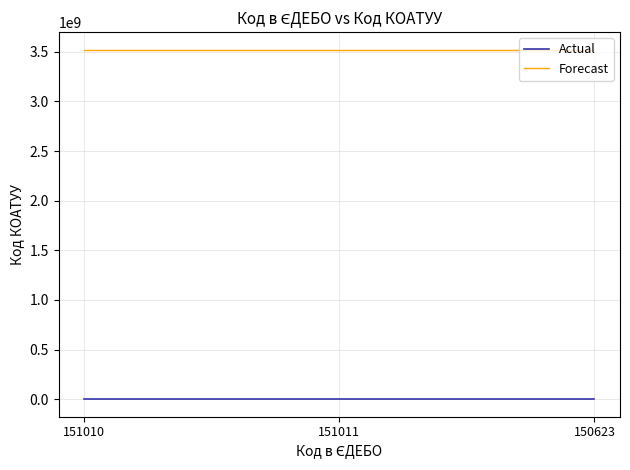

What is the total value across all series at 151011?

3521906111